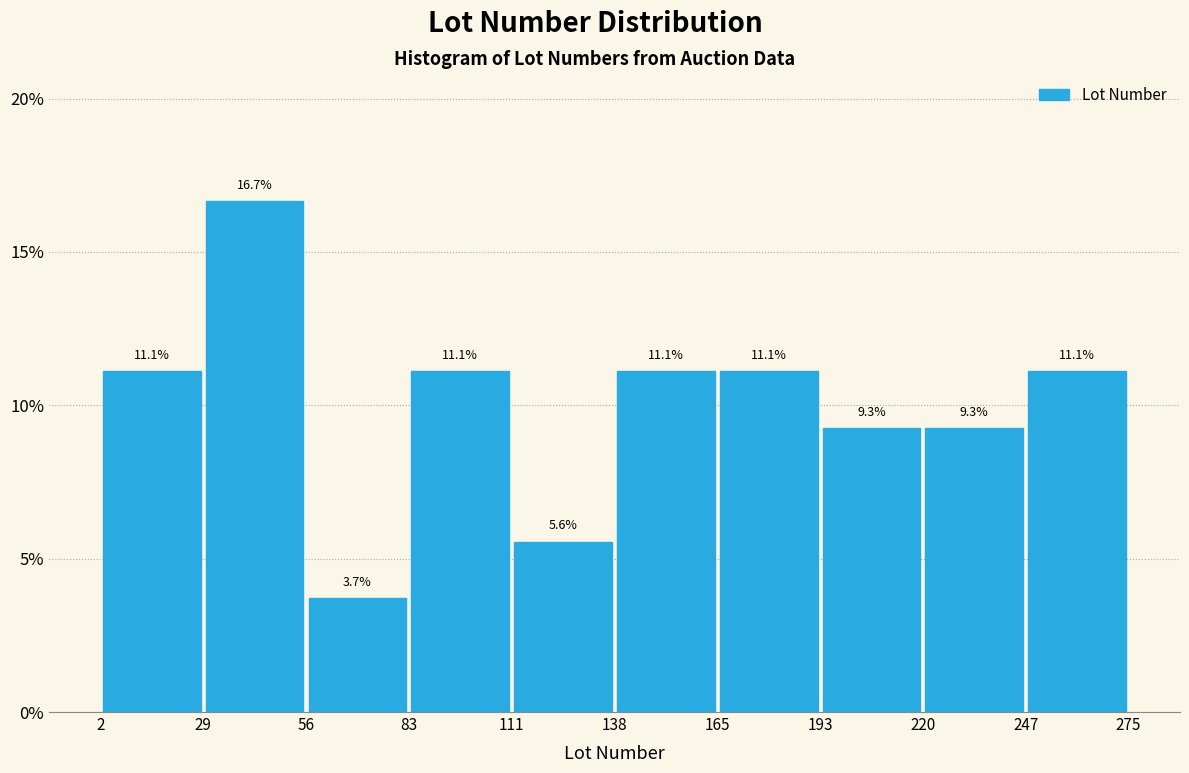

Reading left to right, transcribe this chart: for each bar, give the range it covers on the x-axis and its height.

2 to 29: 11.1
29 to 56: 16.7
56 to 83: 3.7
83 to 111: 11.1
111 to 138: 5.6
138 to 165: 11.1
165 to 193: 11.1
193 to 220: 9.3
220 to 247: 9.3
247 to 275: 11.1